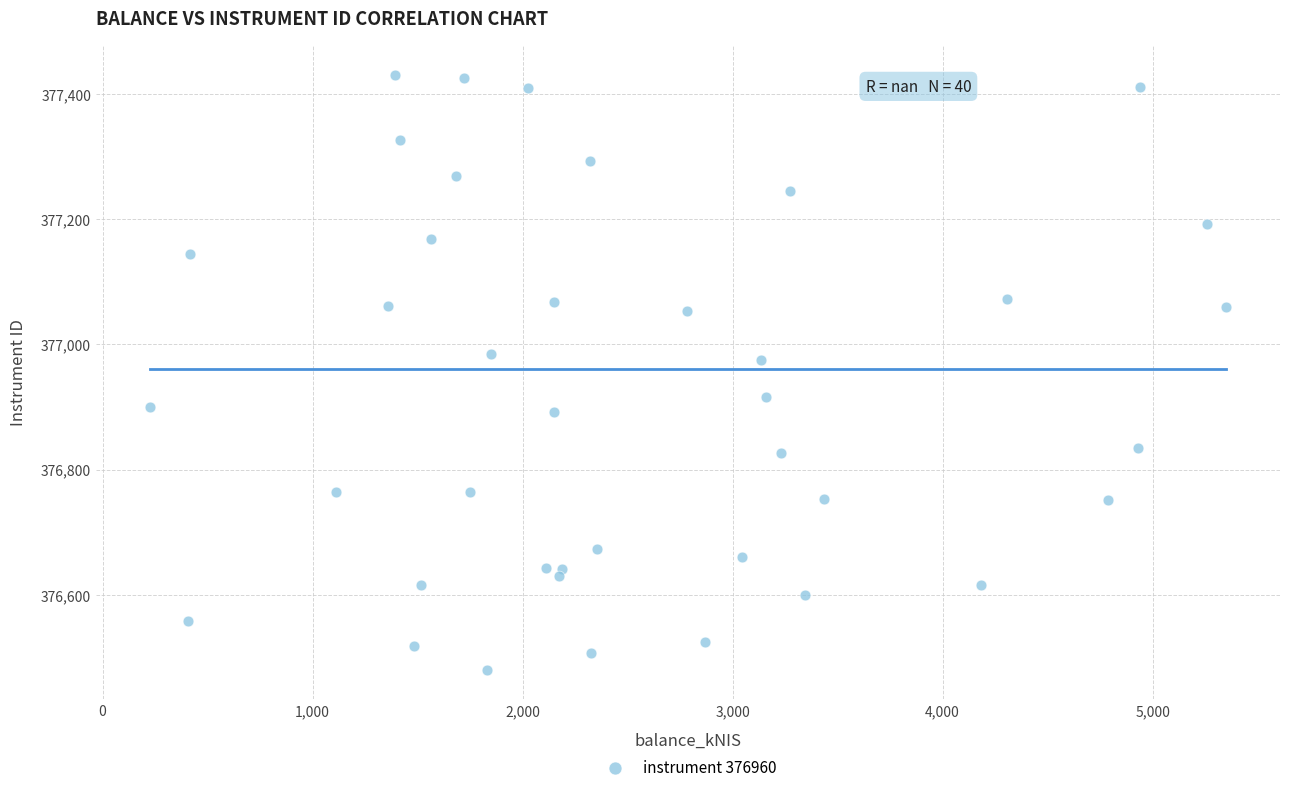

What Y value in the scatter plot is closest to 376955?

376974.2